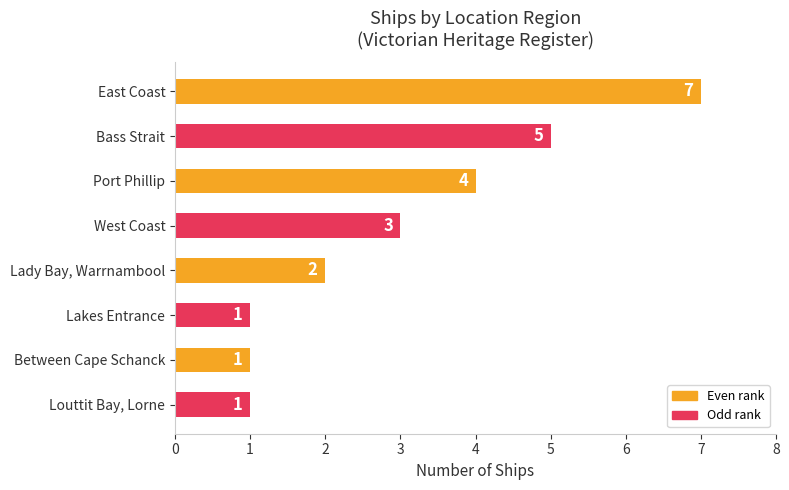

The chart shows a value of 2 at Lady Bay, Warrnambool. True or false?

True